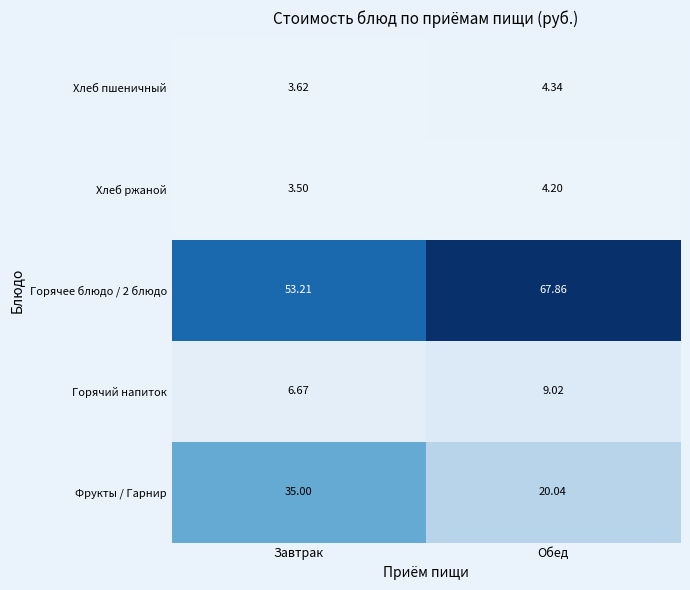

At which label does Горячий напиток first exceed 9?

Обед